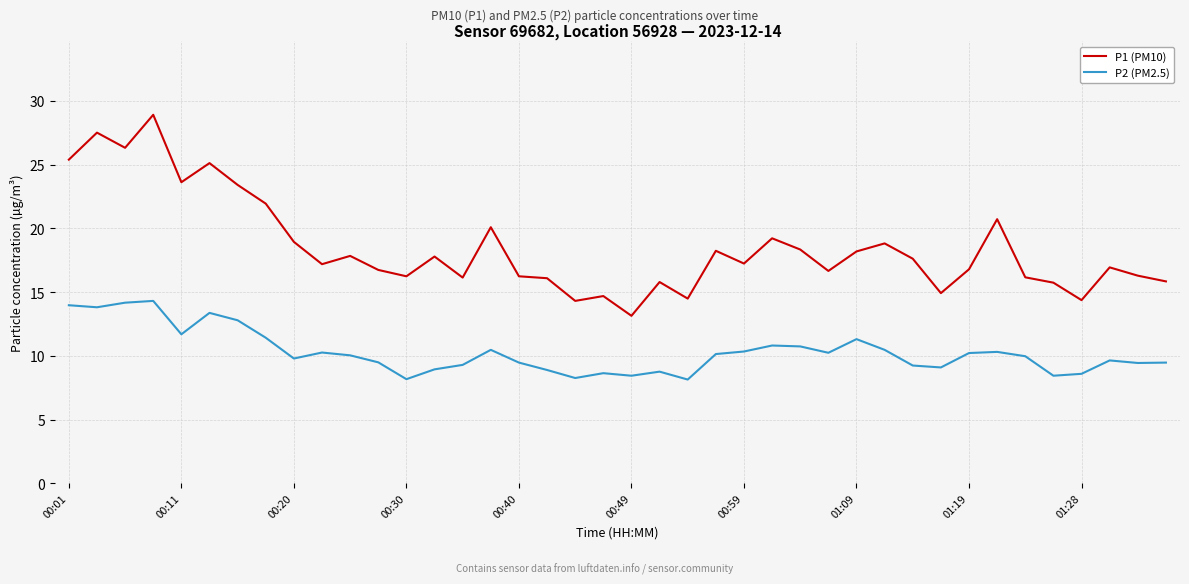

What is the difference between the maximum and minimum values in the P2 (PM2.5) series?

6.2